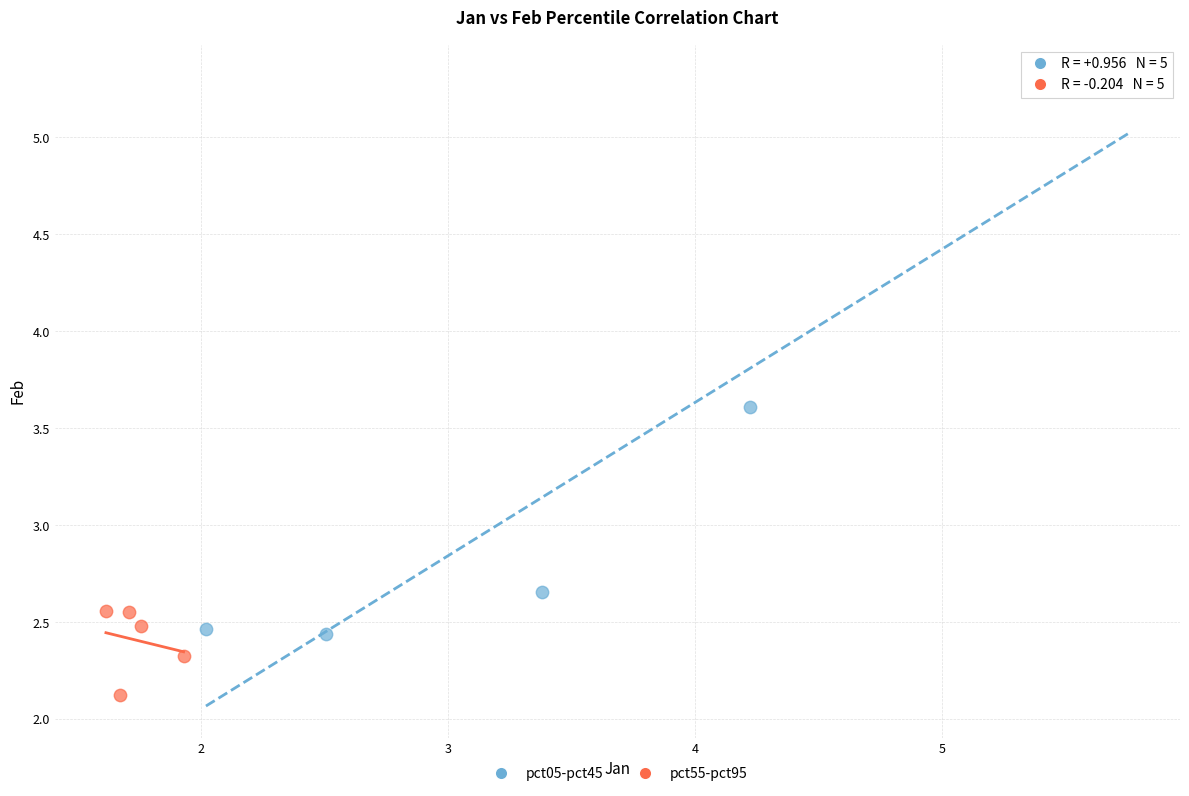

Which series contains the lowest Y value?

pct55-pct95